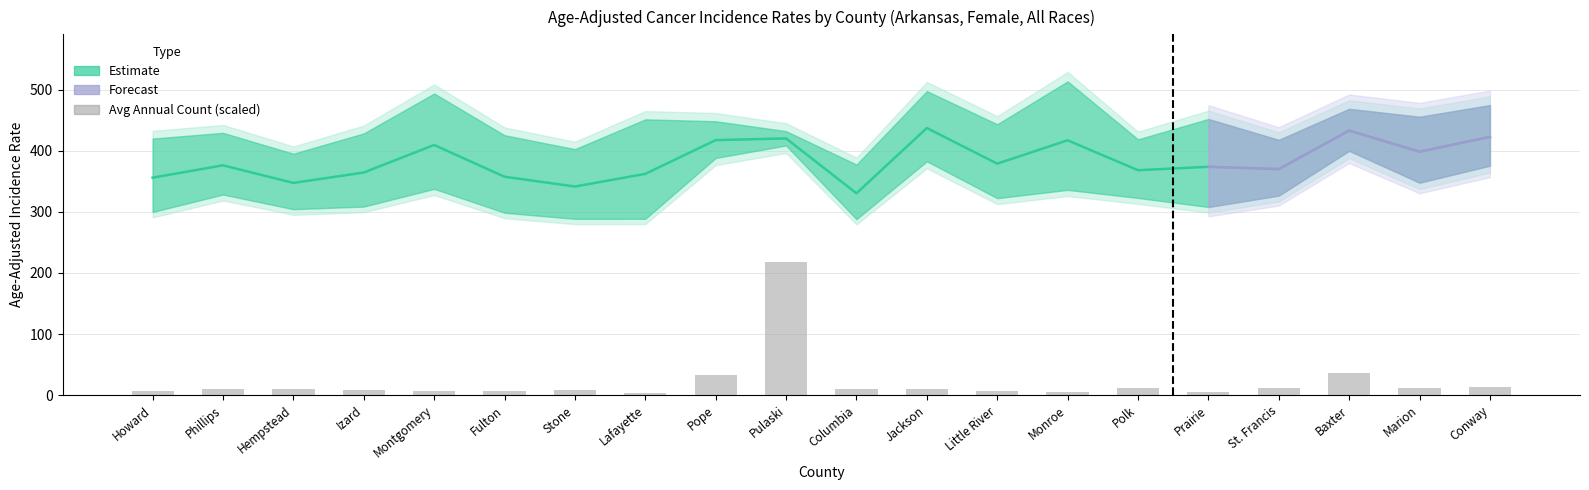

List the labels in order of Avg Annual Count value, largest first.

Pulaski, Baxter, Pope, Conway, Marion, St. Francis, Polk, Hempstead, Jackson, Phillips, Columbia, Izard, Stone, Little River, Fulton, Howard, Montgomery, Prairie, Monroe, Lafayette